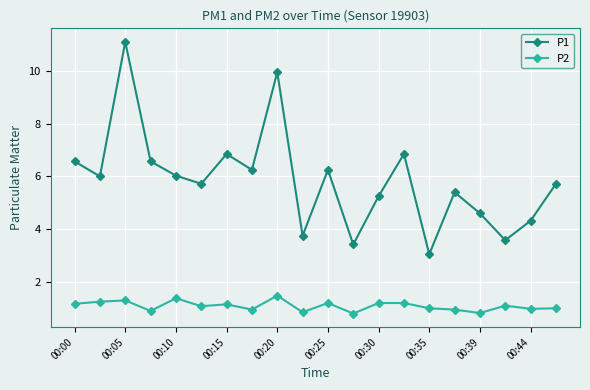

True or false: P2 has more than 2 points higher than both neighbors.

True